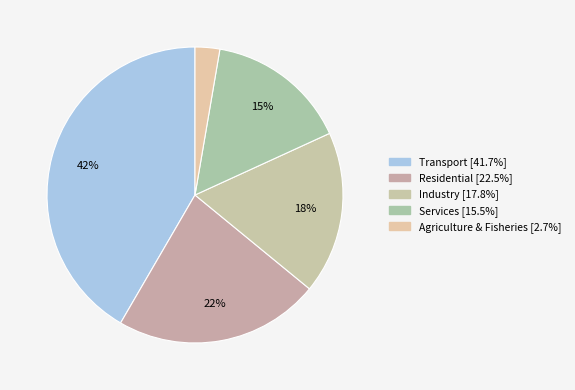

To the nearest percent, what percentage of the pie is Residential?

22%